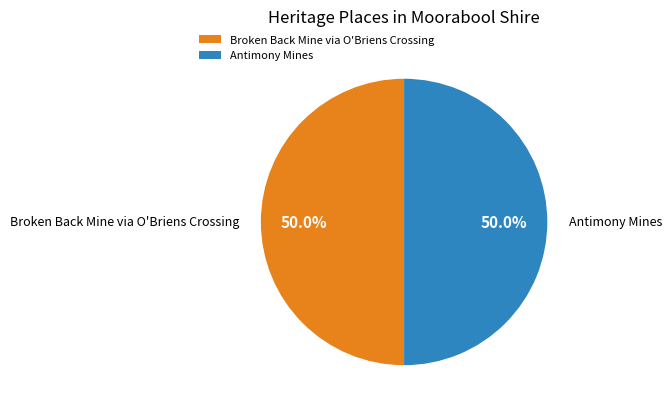

What percentage do Broken Back Mine via O'Briens Crossing and Antimony Mines together represent?

100.0%